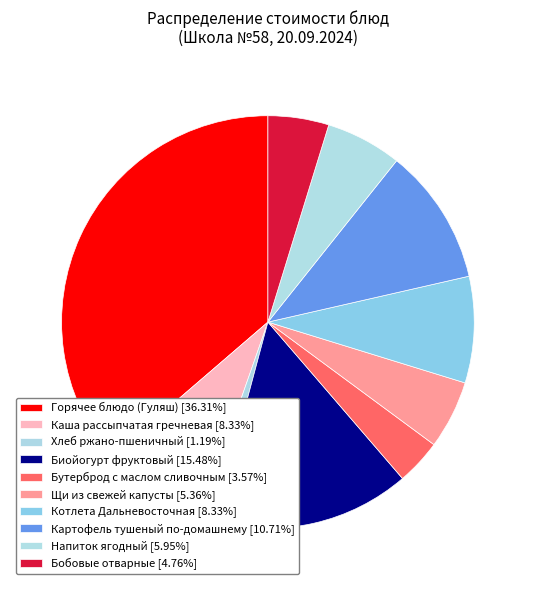

Is it true that Хлеб ржано-пшеничный is 11% of the pie?

False